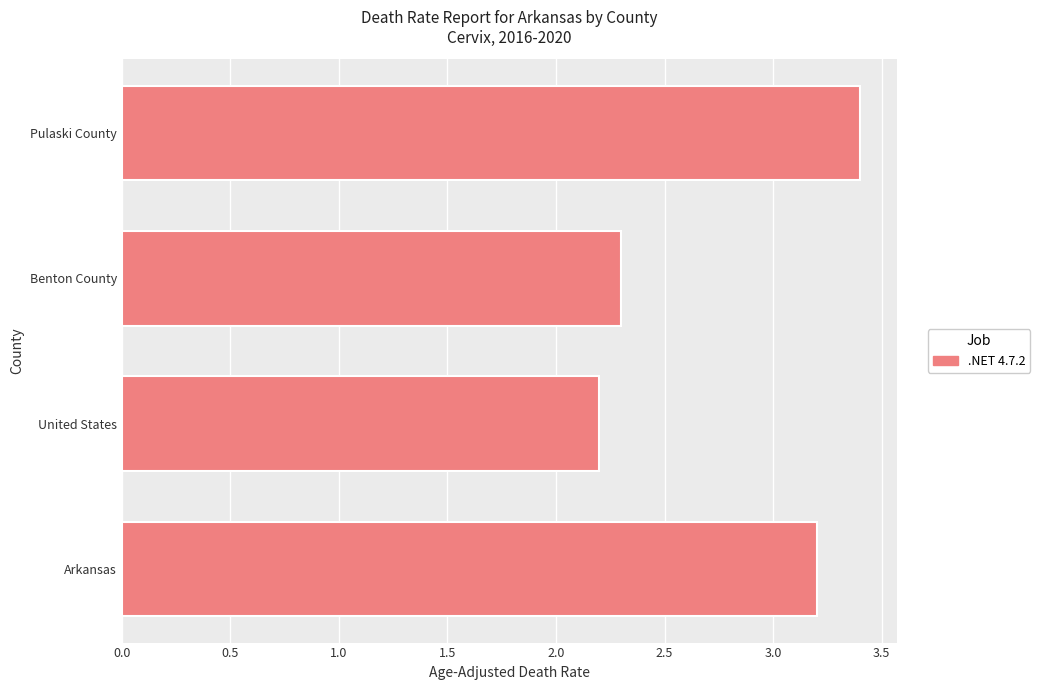

Rank the categories by value from lowest to highest.

United States, Benton County, Arkansas, Pulaski County